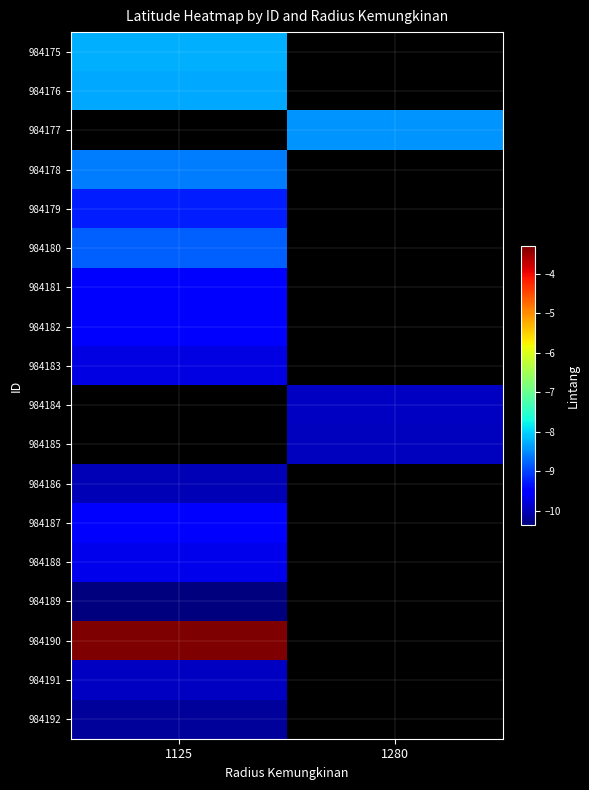

Count the number of categories in the chart.

2